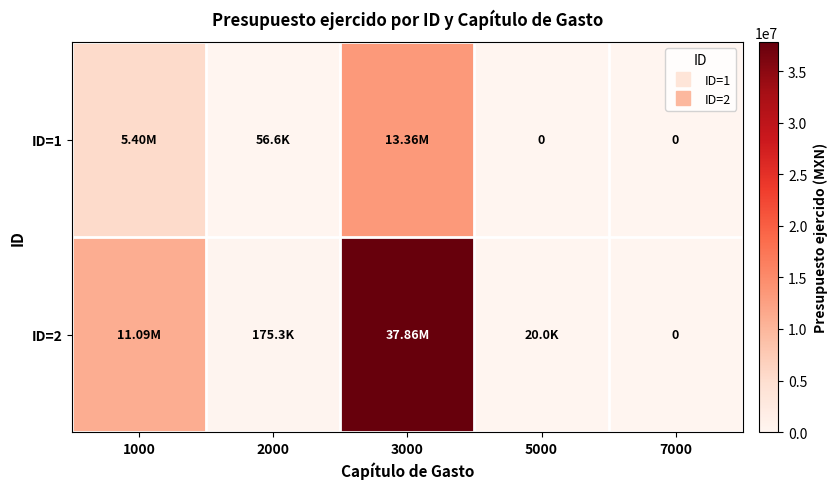

Between 7000 and 5000, which is larger?

7000